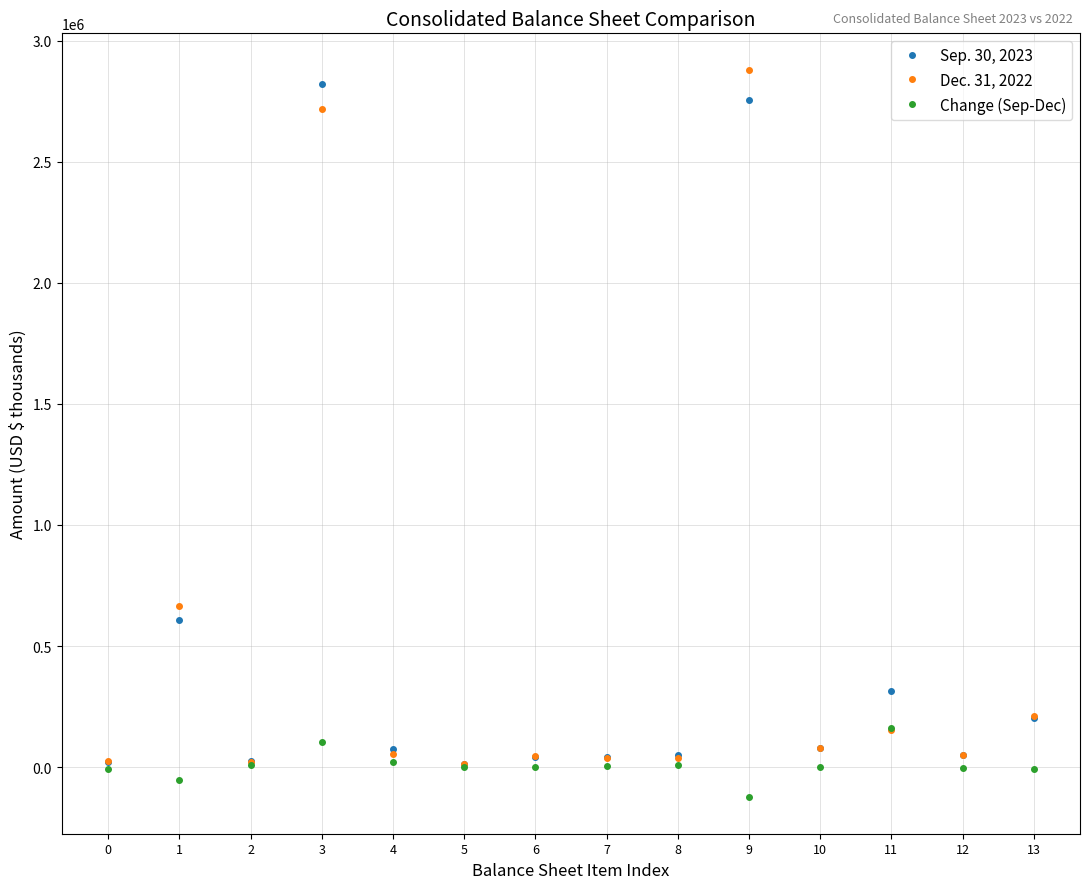

What is the difference between the maximum and minimum values in the Change (Sep-Dec) series?

284879